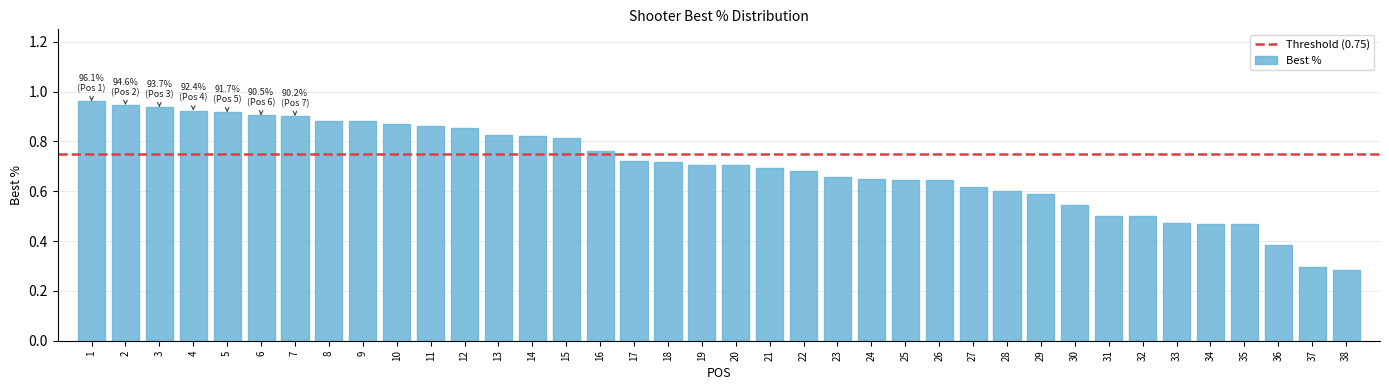

True or false: the data shows 0.7 at 18.

True